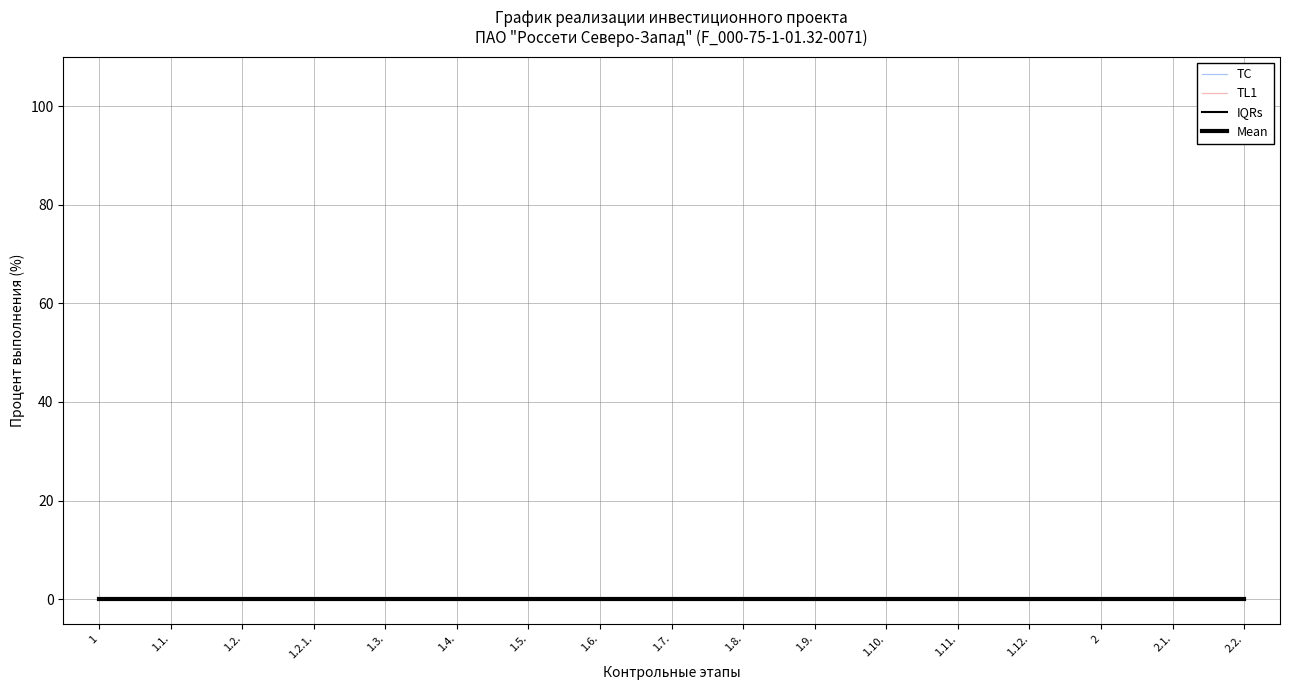

How many negative values does the TC series have?

2